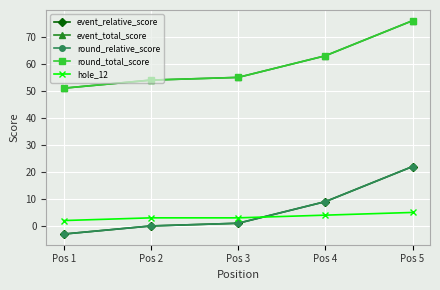

The round_total_score series shows 25 at Pos 1. True or false?

False